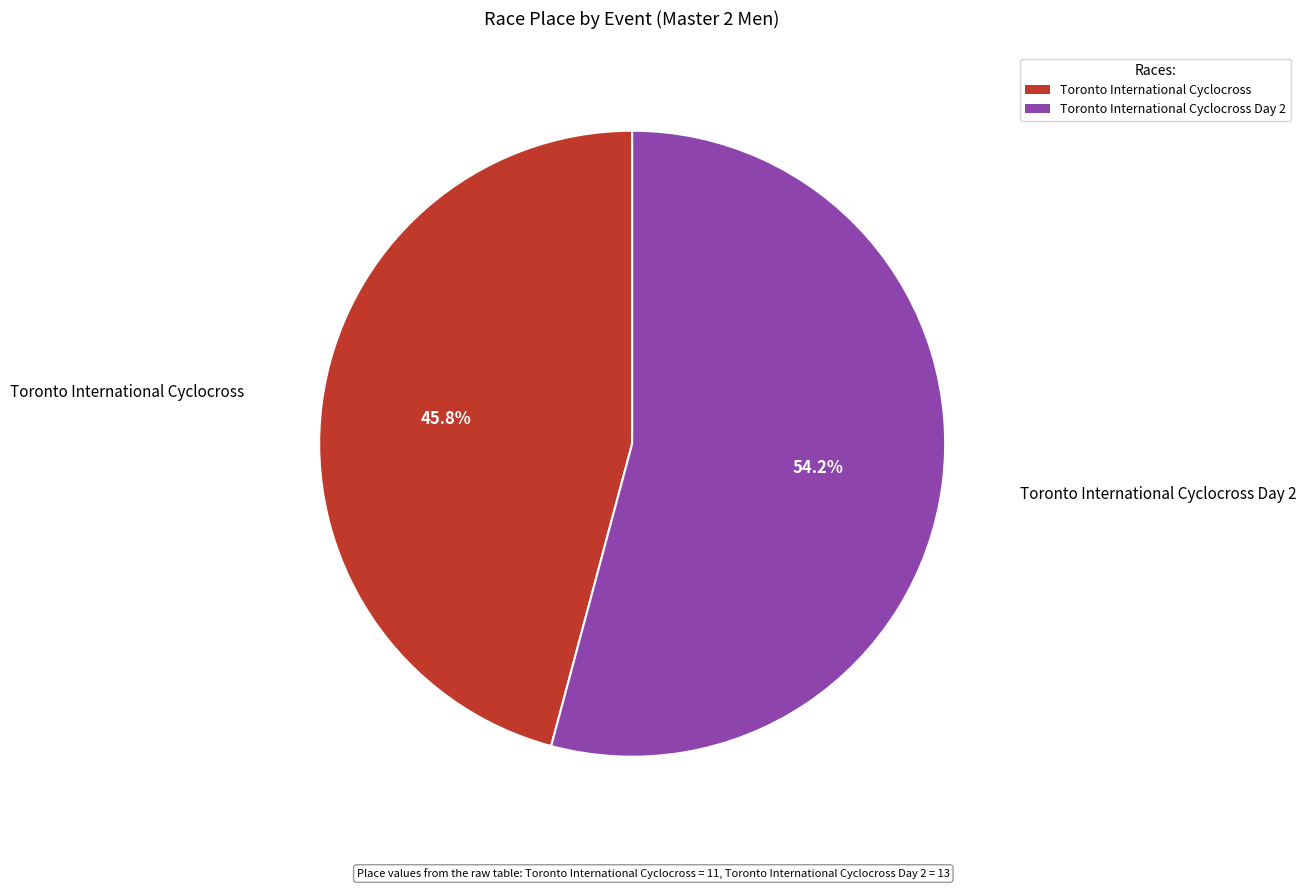

Count the number of slices in the pie.

2